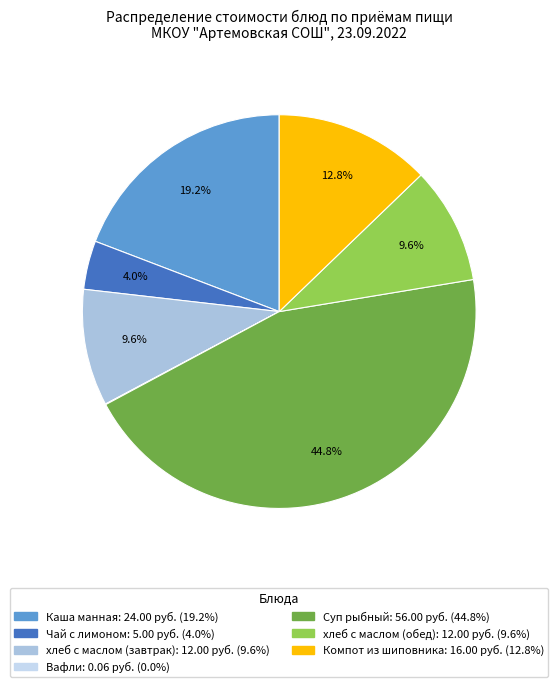

The Чай с лимоном slice represents 4% of the pie. True or false?

True